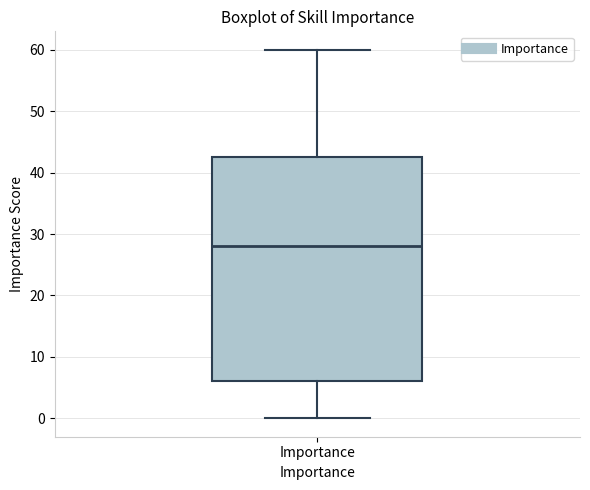

Transcribe this box plot: give where the median line is, the range the box spans, and where the two whiskers end, as read against the y-axis. The values are not printed on the chart, so give them approximately, as read against the axis.

median 28, box 6 to 43, whiskers 0 to 60